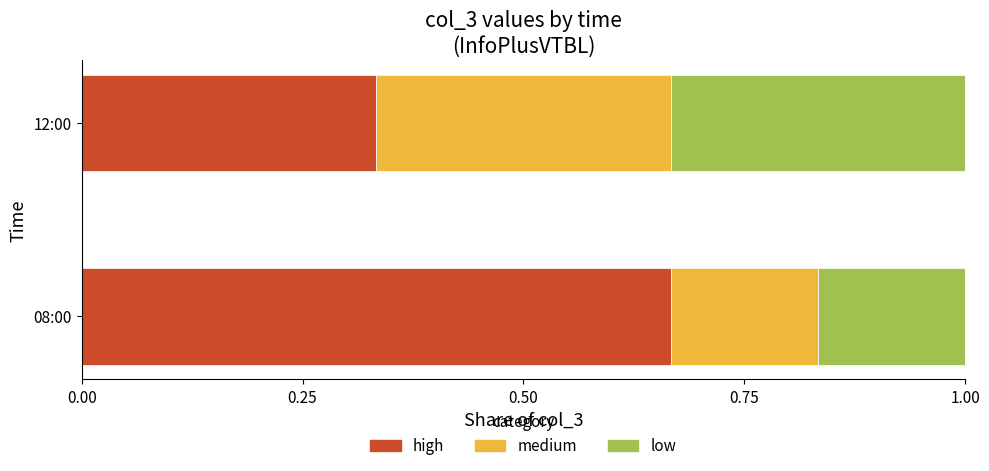

What is the total value across all series at 12:00?

1.0